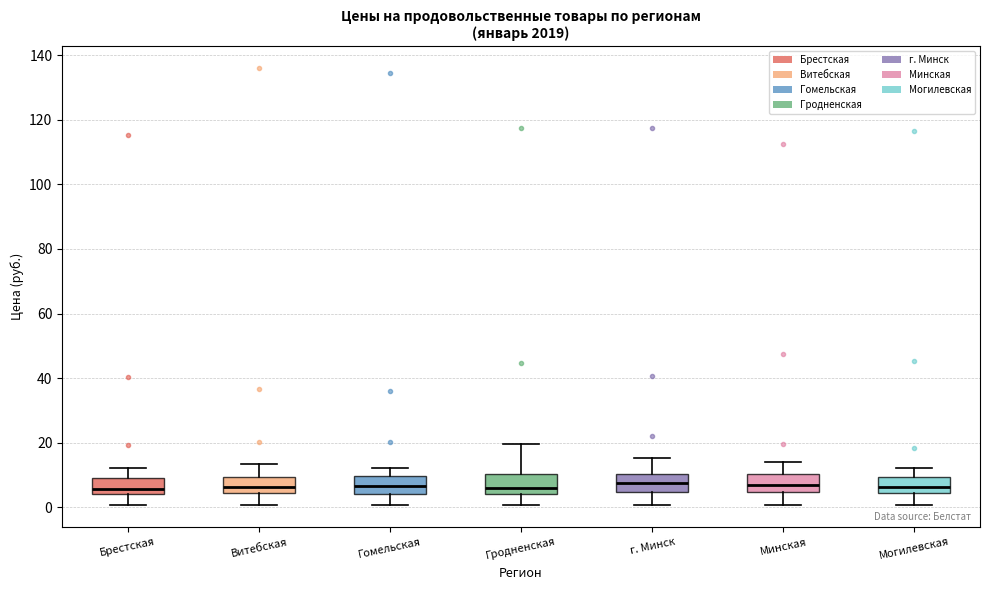

Reading left to right, read every box against the y-axis: the position of its median line, the range the box covers, and the ends of its whiskers. The values are not printed on the chart, so give them approximately, as read against the axis.

Брестская: median 6, box 4 to 10, whiskers 0 to 12
Витебская: median 6, box 4 to 10, whiskers 0 to 14
Гомельская: median 6, box 4 to 10, whiskers 0 to 12
Гродненская: median 6, box 4 to 10, whiskers 0 to 20
г. Минск: median 8, box 4 to 10, whiskers 0 to 16
Минская: median 6, box 4 to 10, whiskers 0 to 14
Могилевская: median 6, box 4 to 10, whiskers 0 to 12